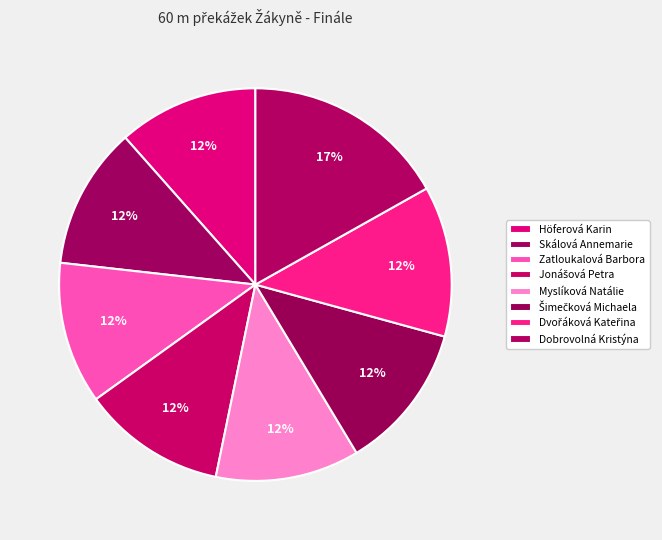

True or false: Dobrovolná Kristýna accounts for 28% of the total.

False